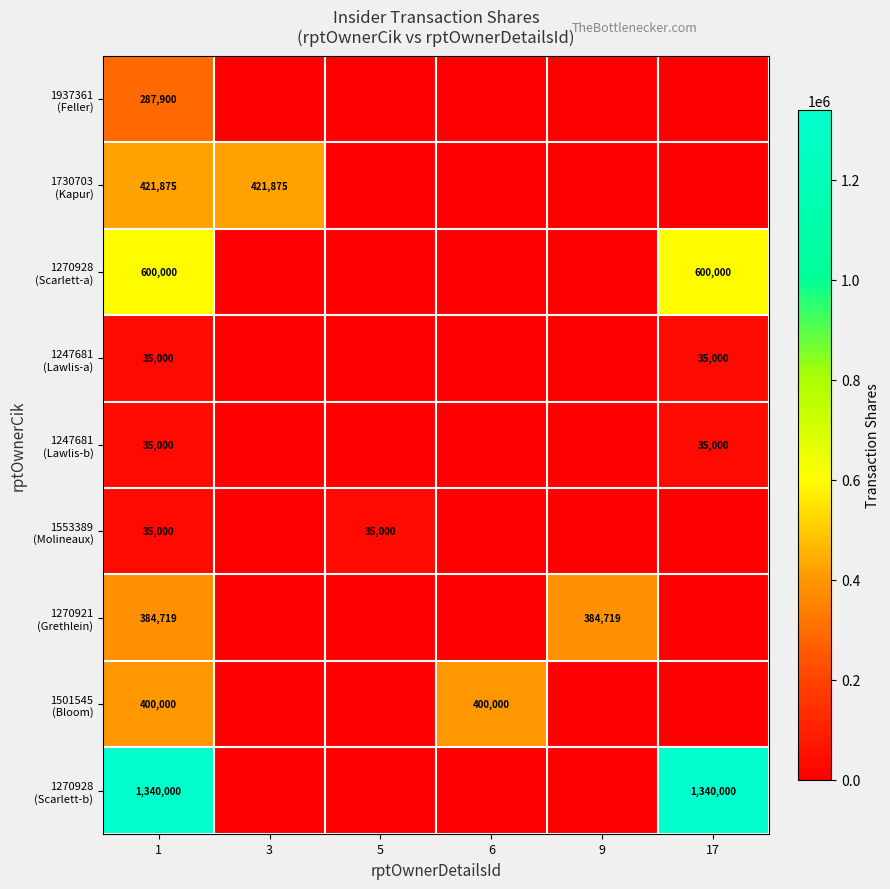

What is the average value of the 1730703 (Kapur) series?

140625